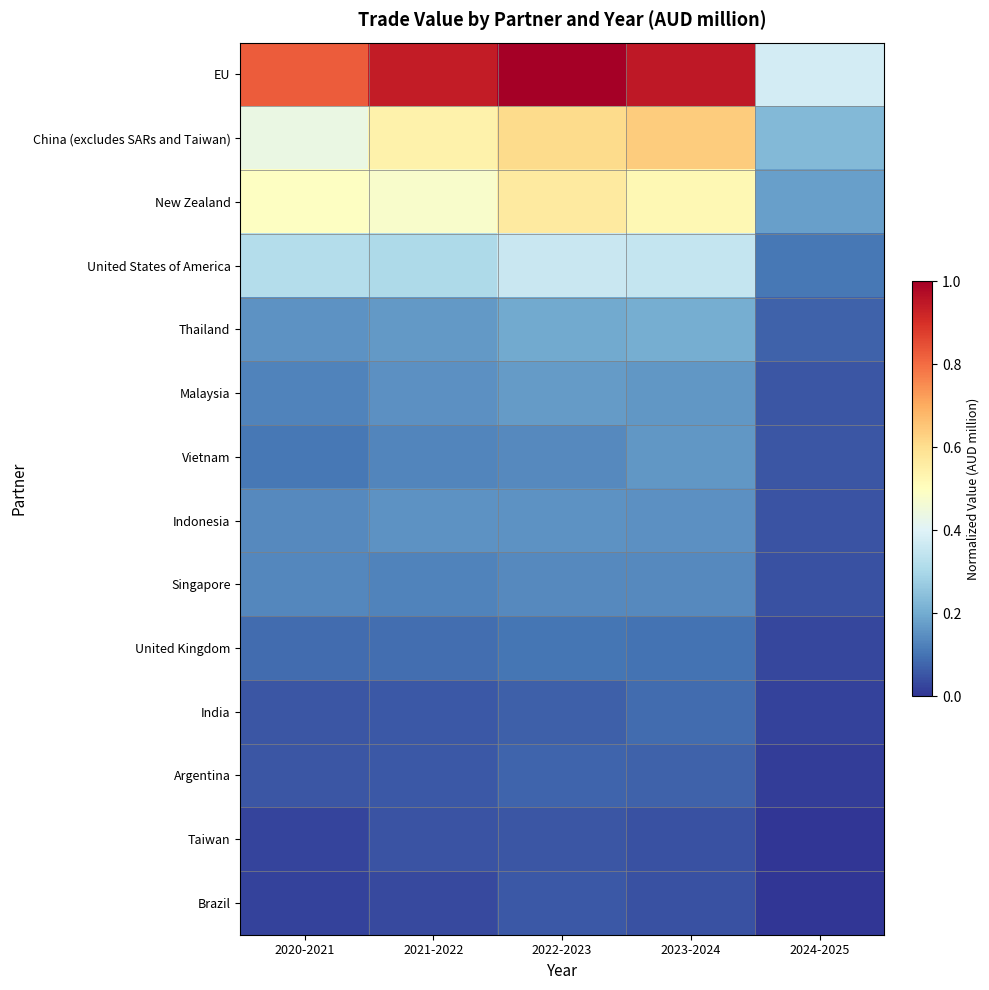

What is the total value across all series at 2020-2021?

3.0